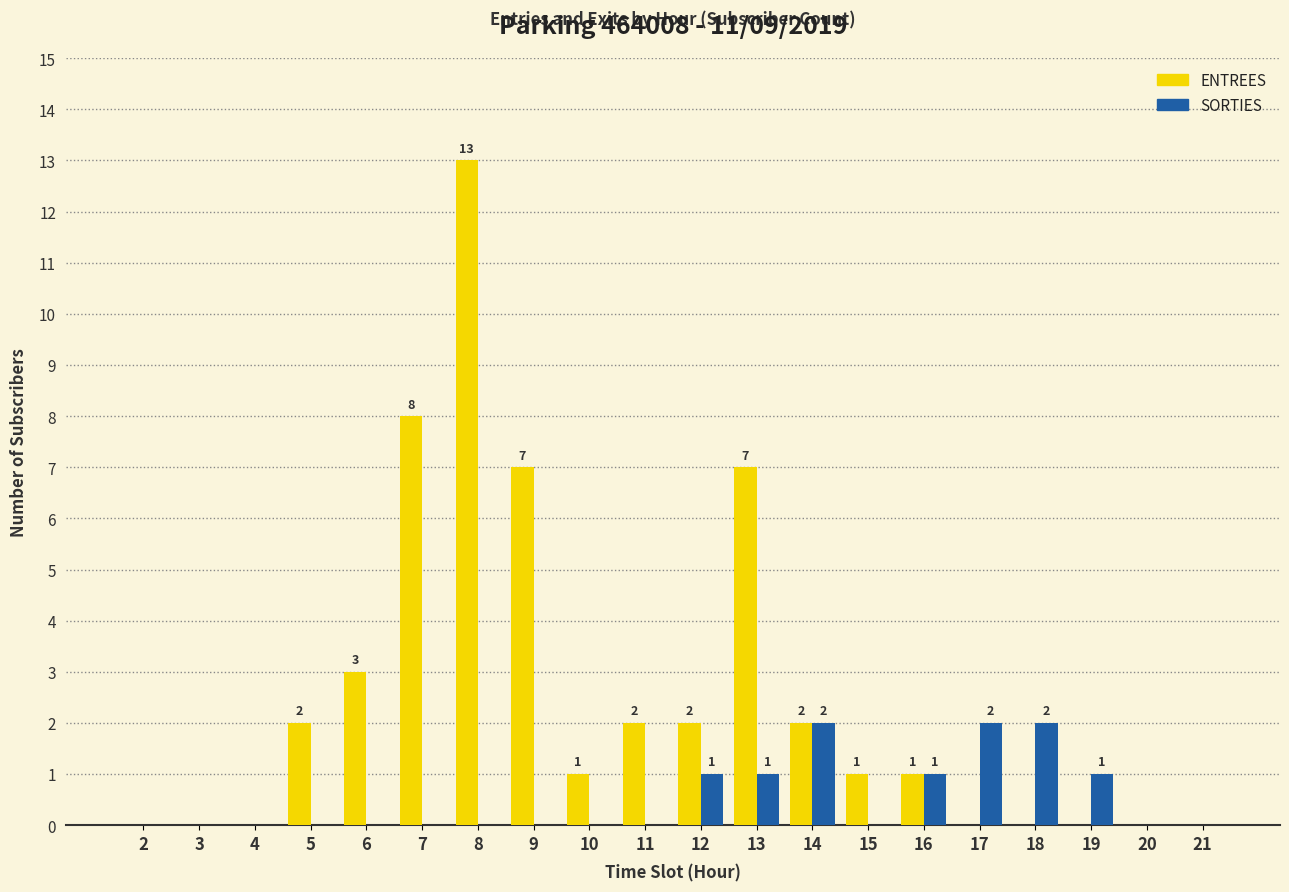

What is the maximum value shown in the chart?

13